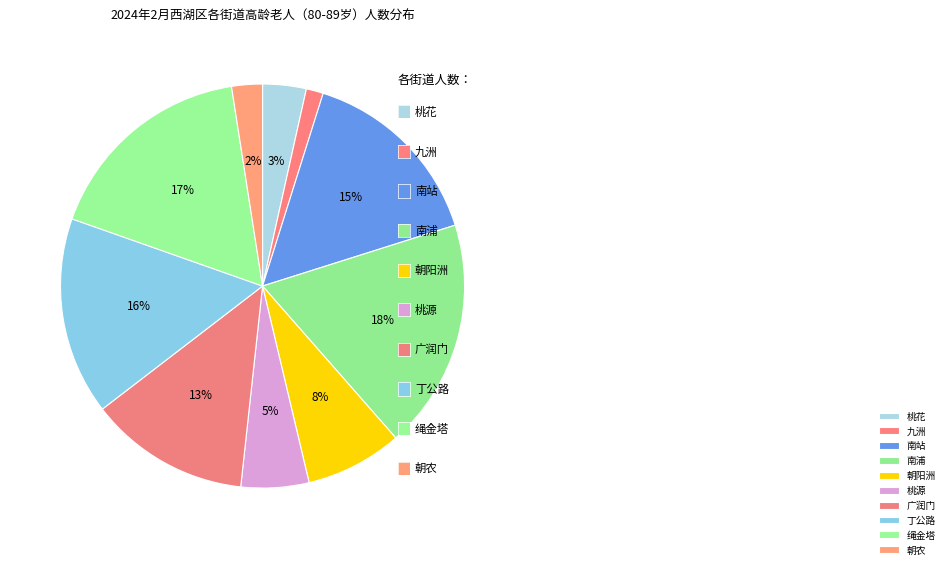

Count the number of slices in the pie.

10